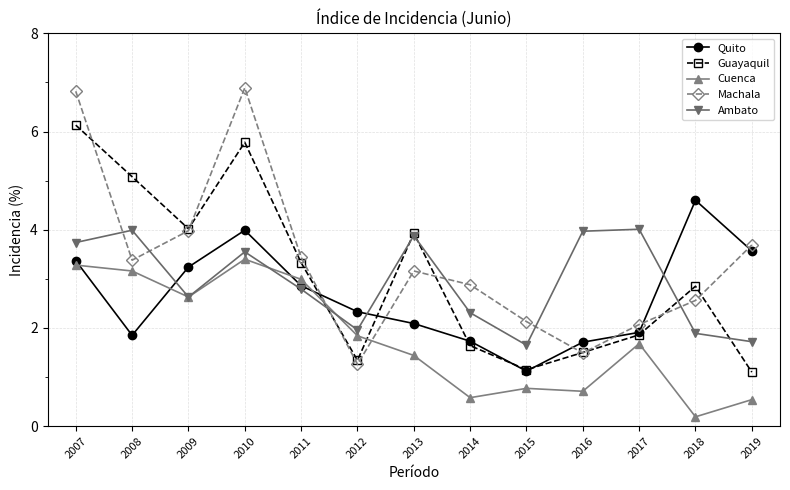

What is the total value across all series at 2008?

17.5